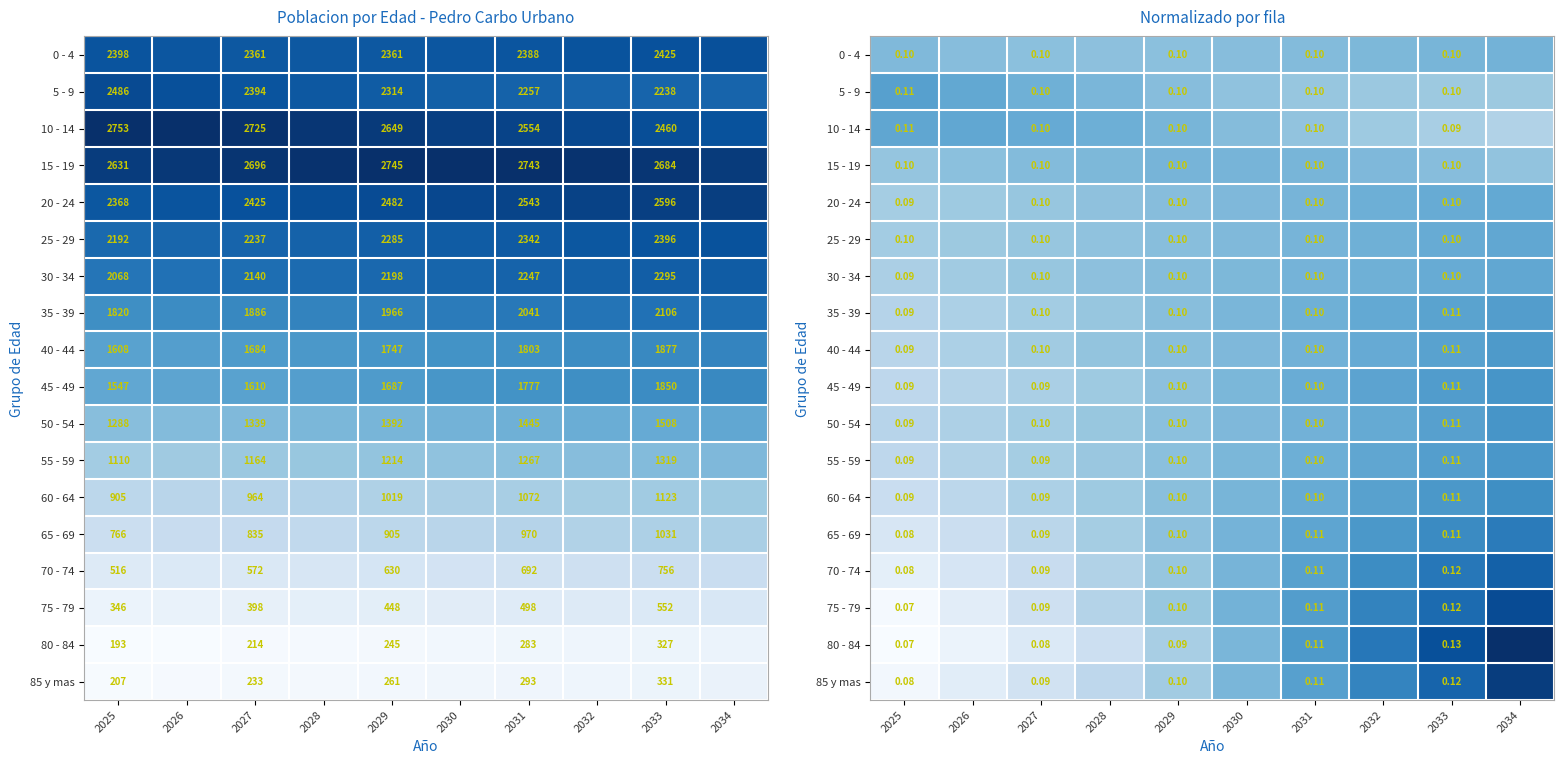

Which category has the highest value in the 80 - 84 series?

2034